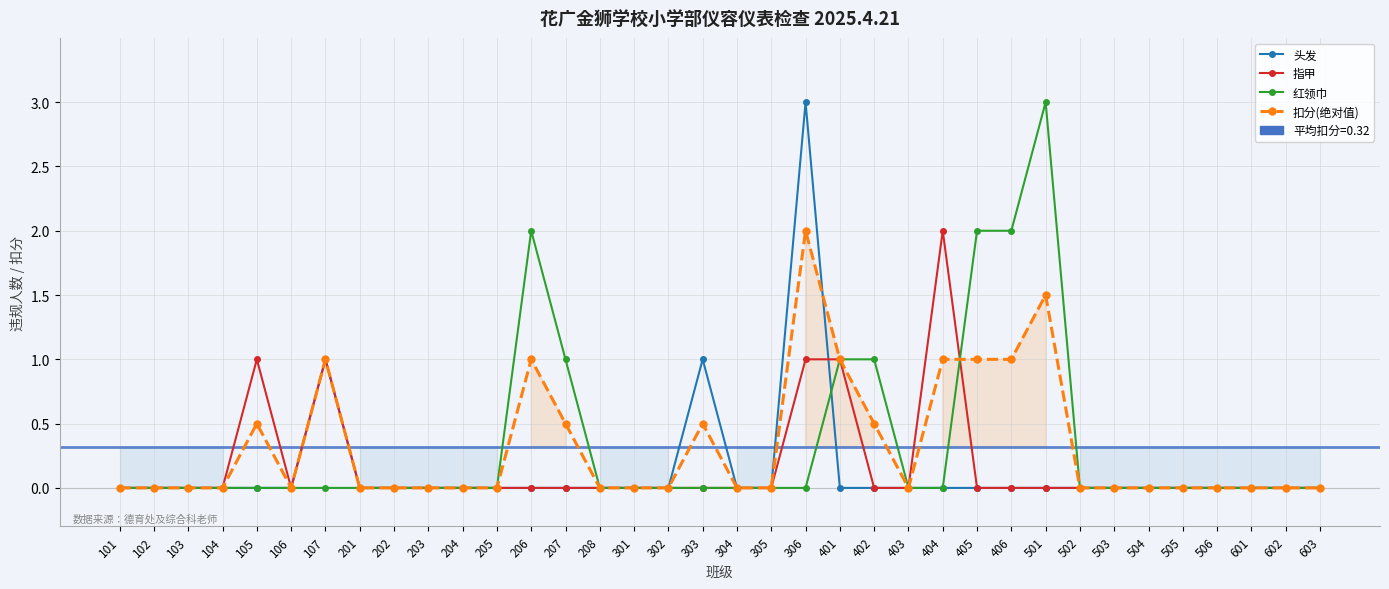

Which series ends up on top after the final intersection of 扣分(绝对值) and 指甲?

扣分(绝对值)